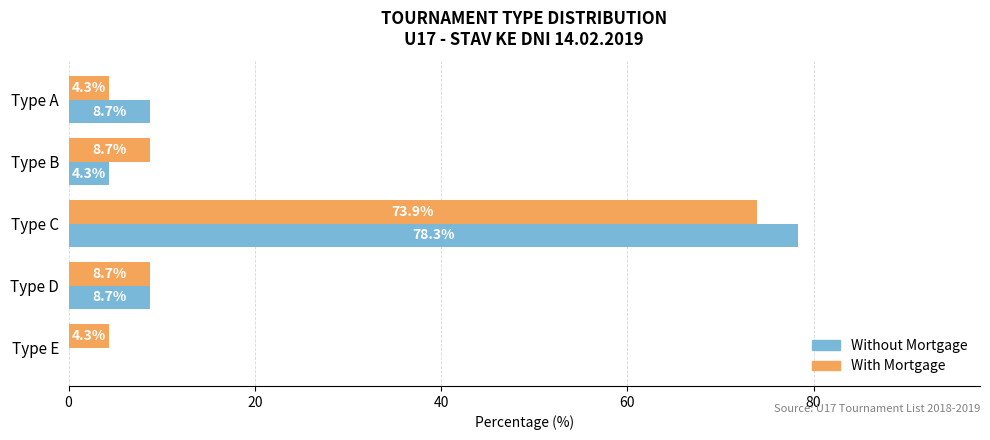

Which series has the largest total across all categories?

Without Mortgage